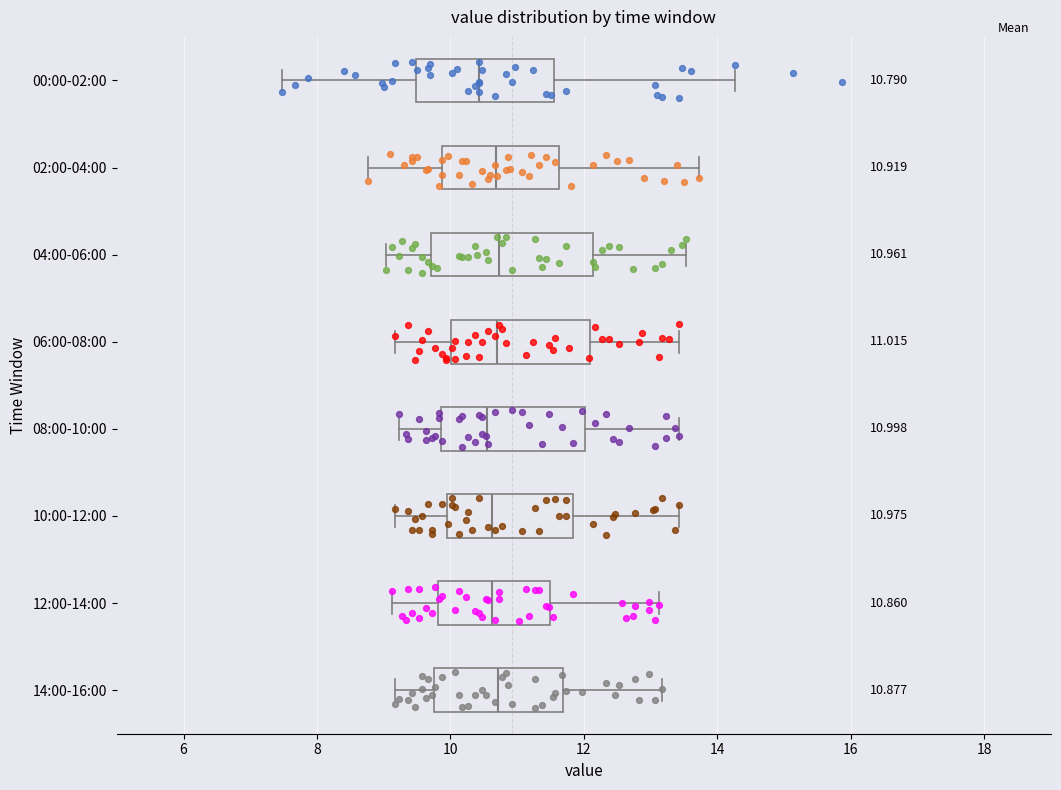

Comparing the boxes themselves (not the whiskers), which one is the widest?

04:00-06:00